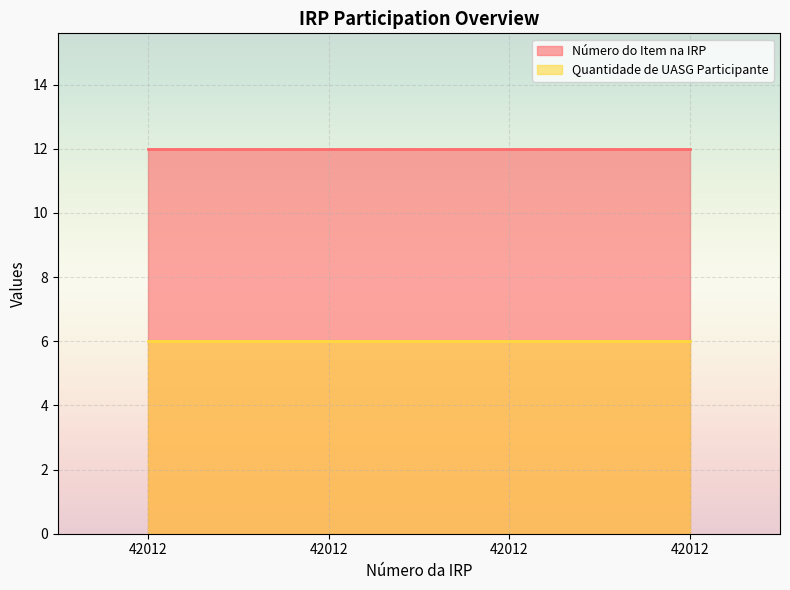

What is the total value across all series at 42012?

18